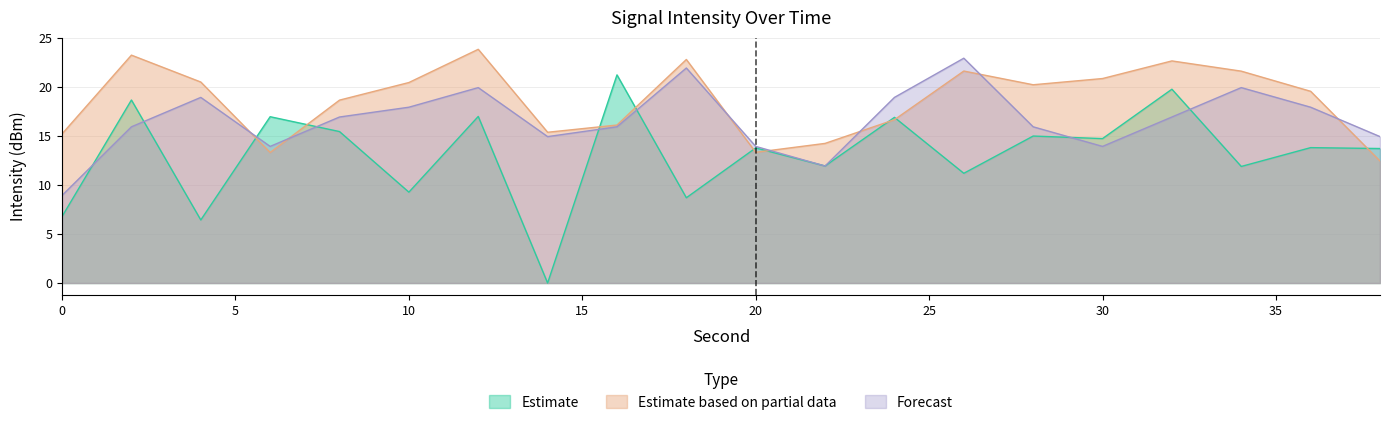

The Estimate based on partial data series shows 22.8 at 18. True or false?

True